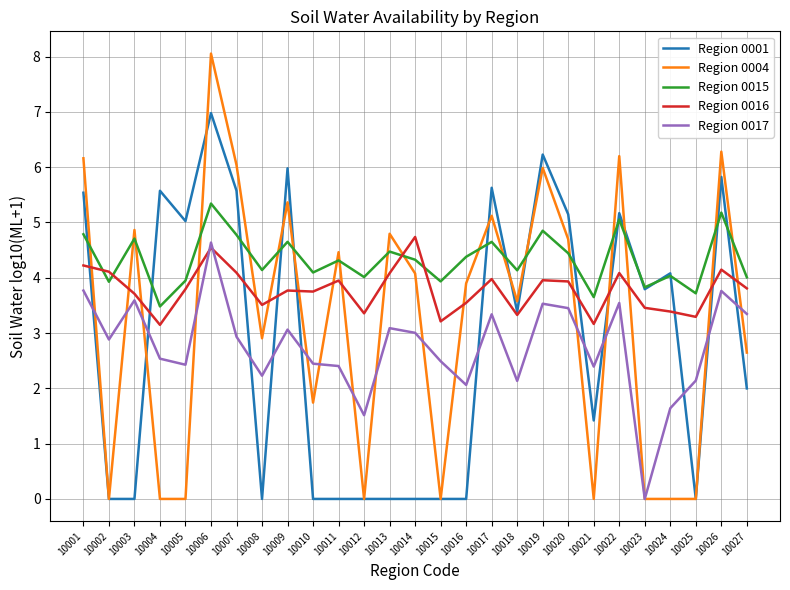

Which series ends up on top after the final intersection of Region 0016 and Region 0015?

Region 0015